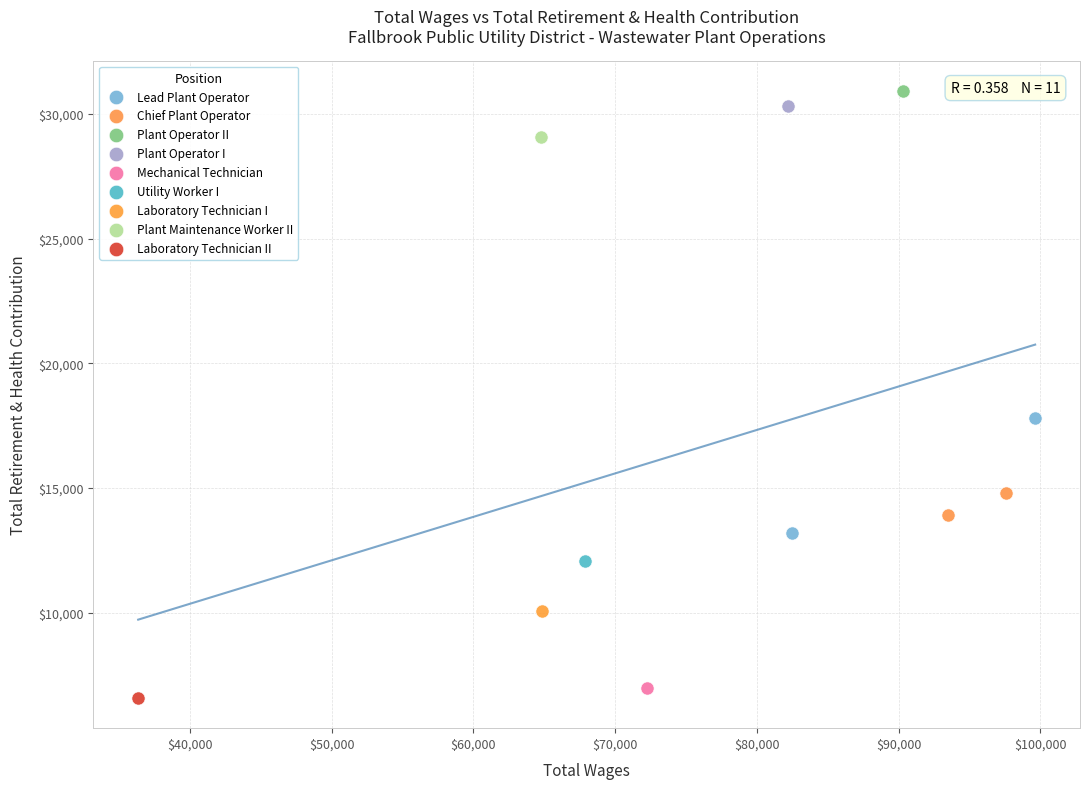

What are all the series names shown in the legend?

Lead Plant Operator, Chief Plant Operator, Plant Operator II, Plant Operator I, Mechanical Technician, Utility Worker I, Laboratory Technician I, Plant Maintenance Worker II, Laboratory Technician II